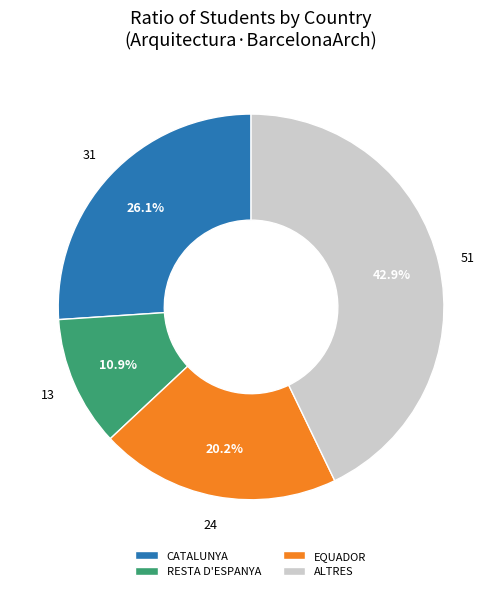

To the nearest percent, what is the combined percentage of EQUADOR and CATALUNYA?

46%